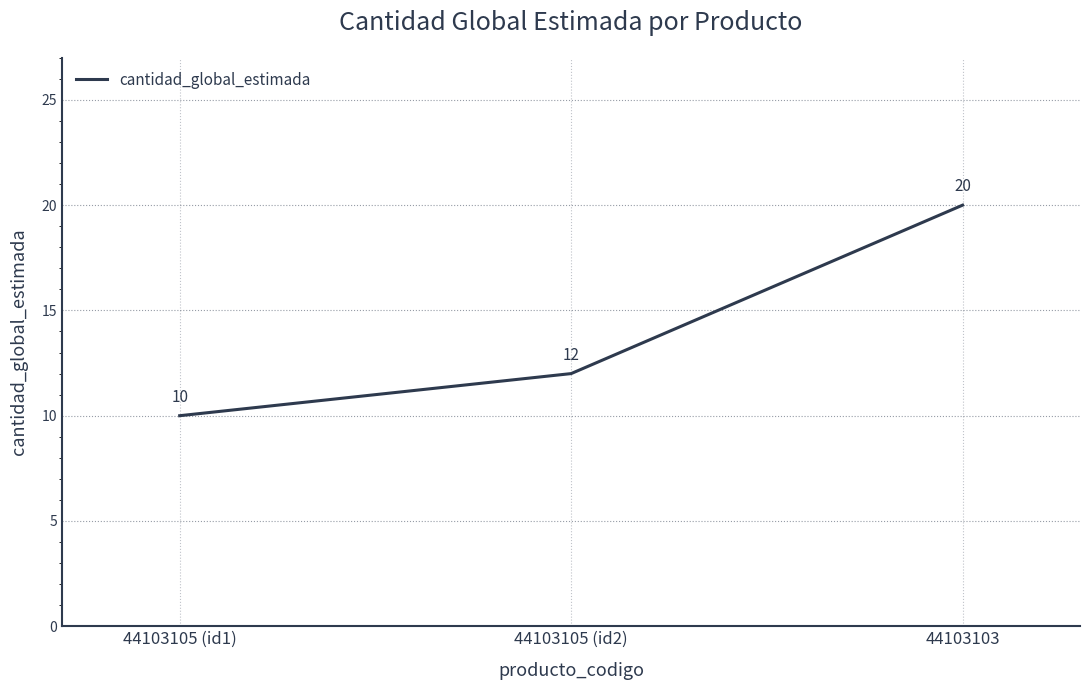

What is the difference between the maximum and second lowest values?

8